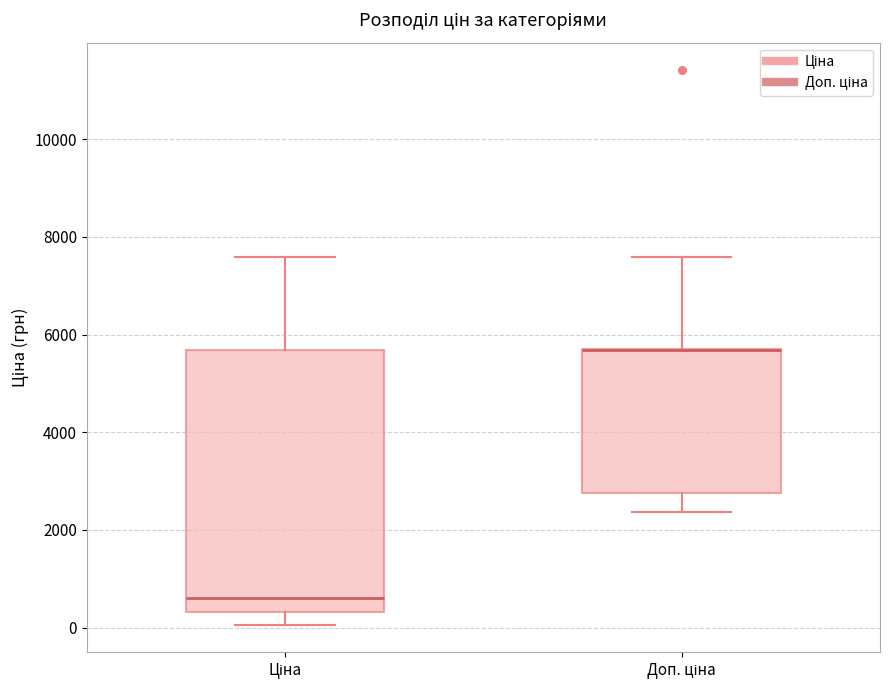

Where is the upper edge of the box for Ціна on the y-axis? The values are not printed on the chart, so give them approximately, as read against the axis.

5600